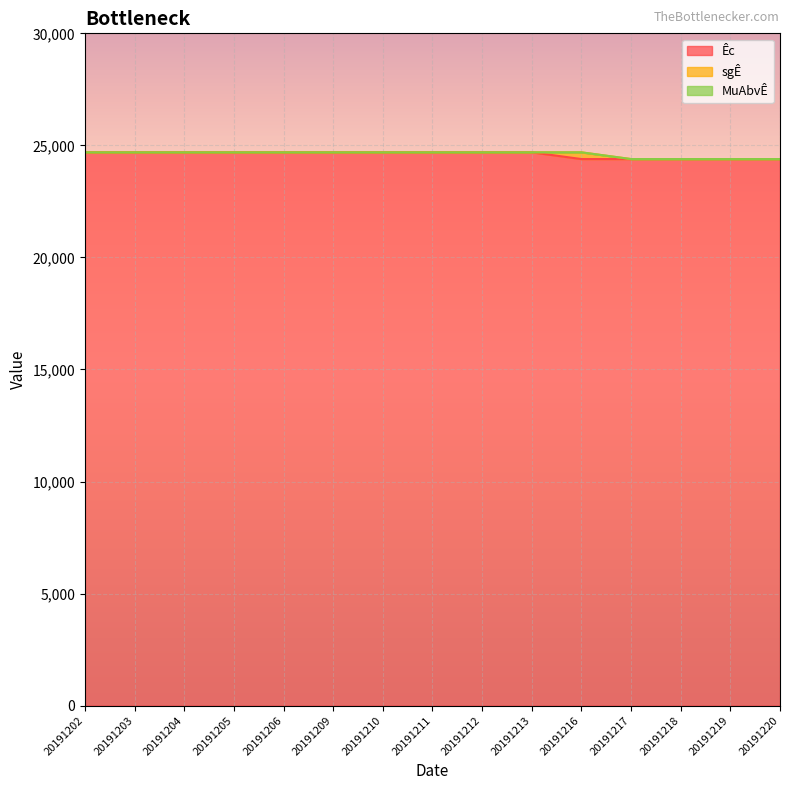

What is the sum of the Êc values at 20191205 and 20191216?

49080